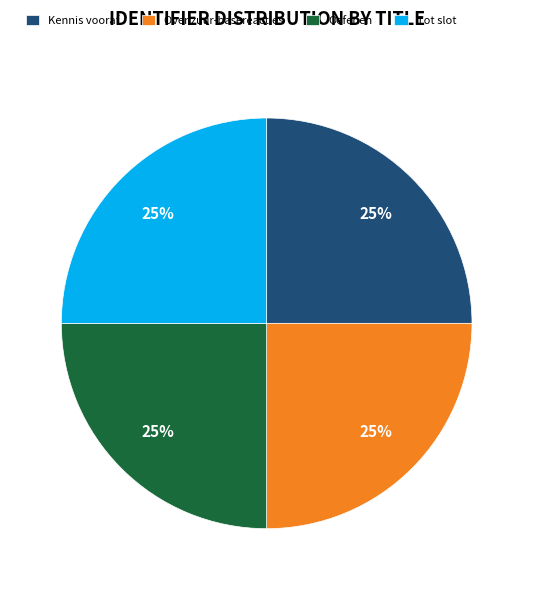

Does Tot slot represent more than half of the total?

No